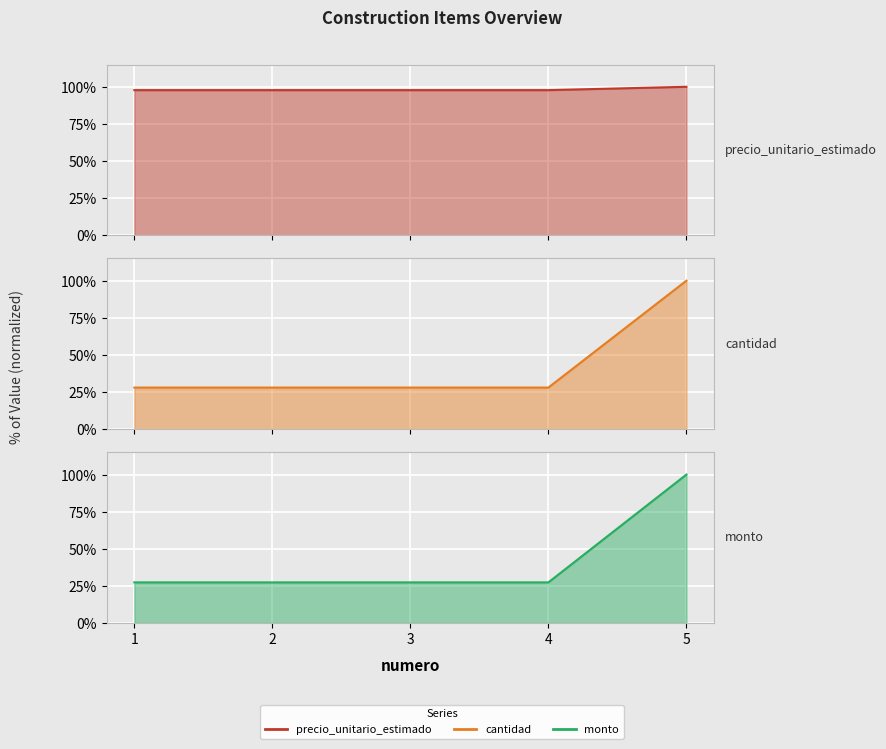

True or false: cantidad and precio_unitario_estimado cross at least once.

False